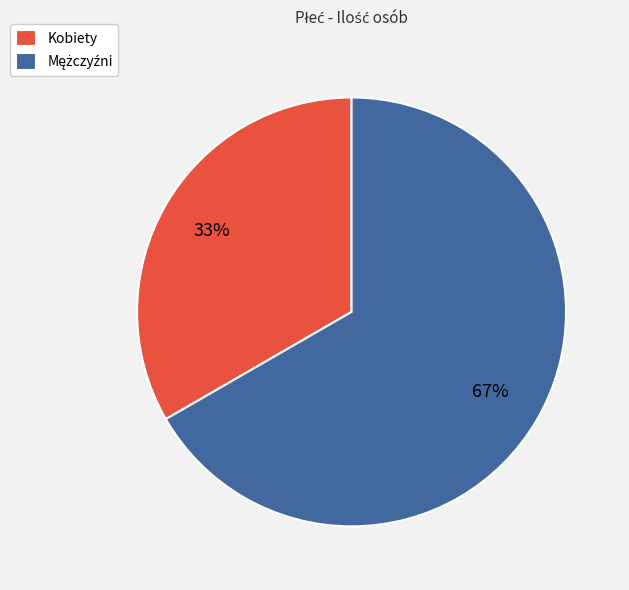

Count the number of slices in the pie.

2